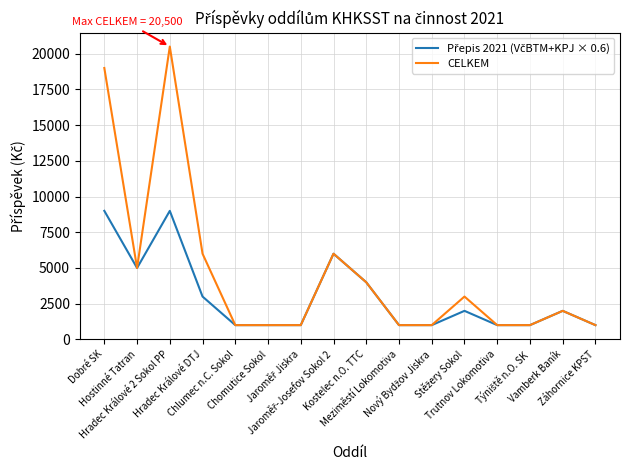

Which series has the largest total across all categories?

CELKEM